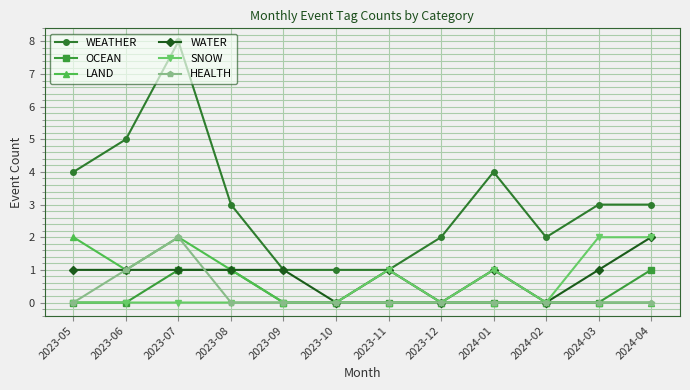

How many lines are shown in the chart?

6